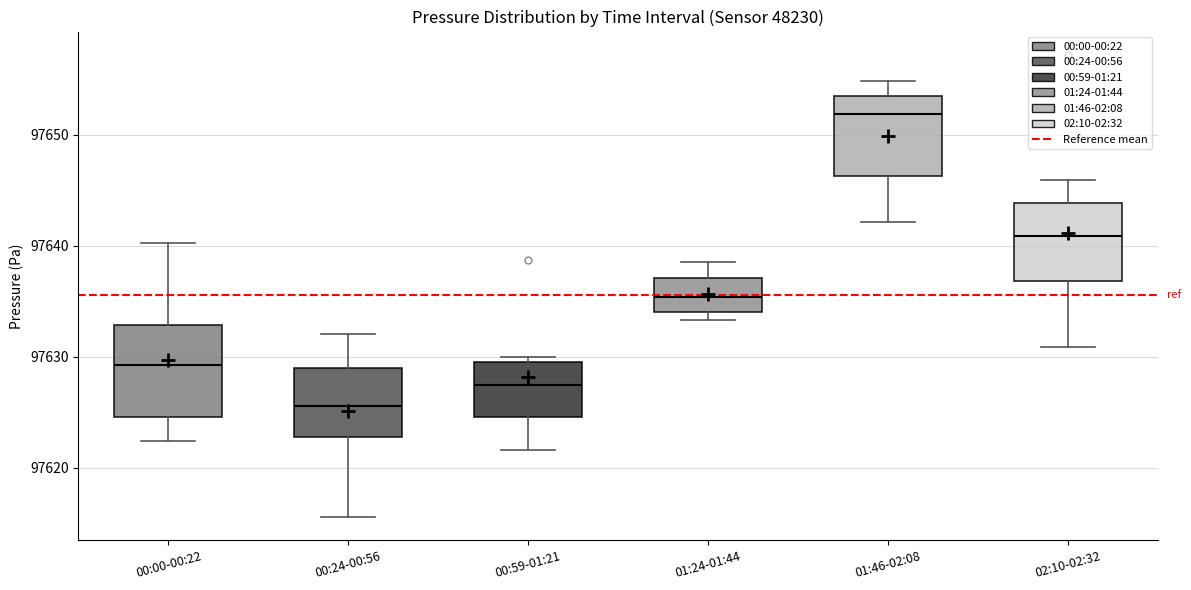

Which box has the lowest median line?

00:24-00:56